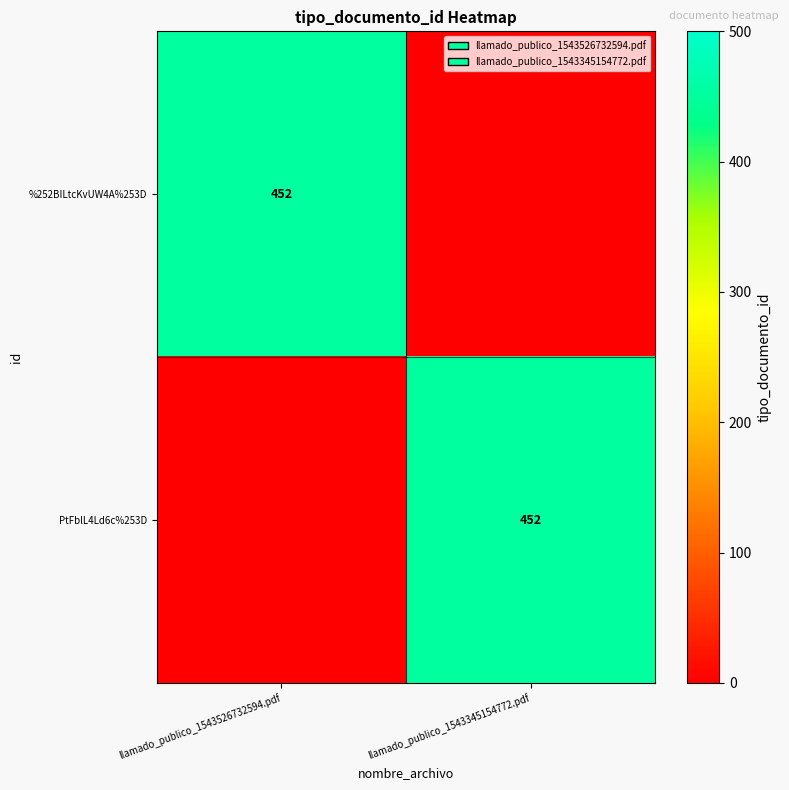

True or false: %252BILtcKvUW4A%253D has a value of 309 at llamado_publico_1543526732594.pdf.

False